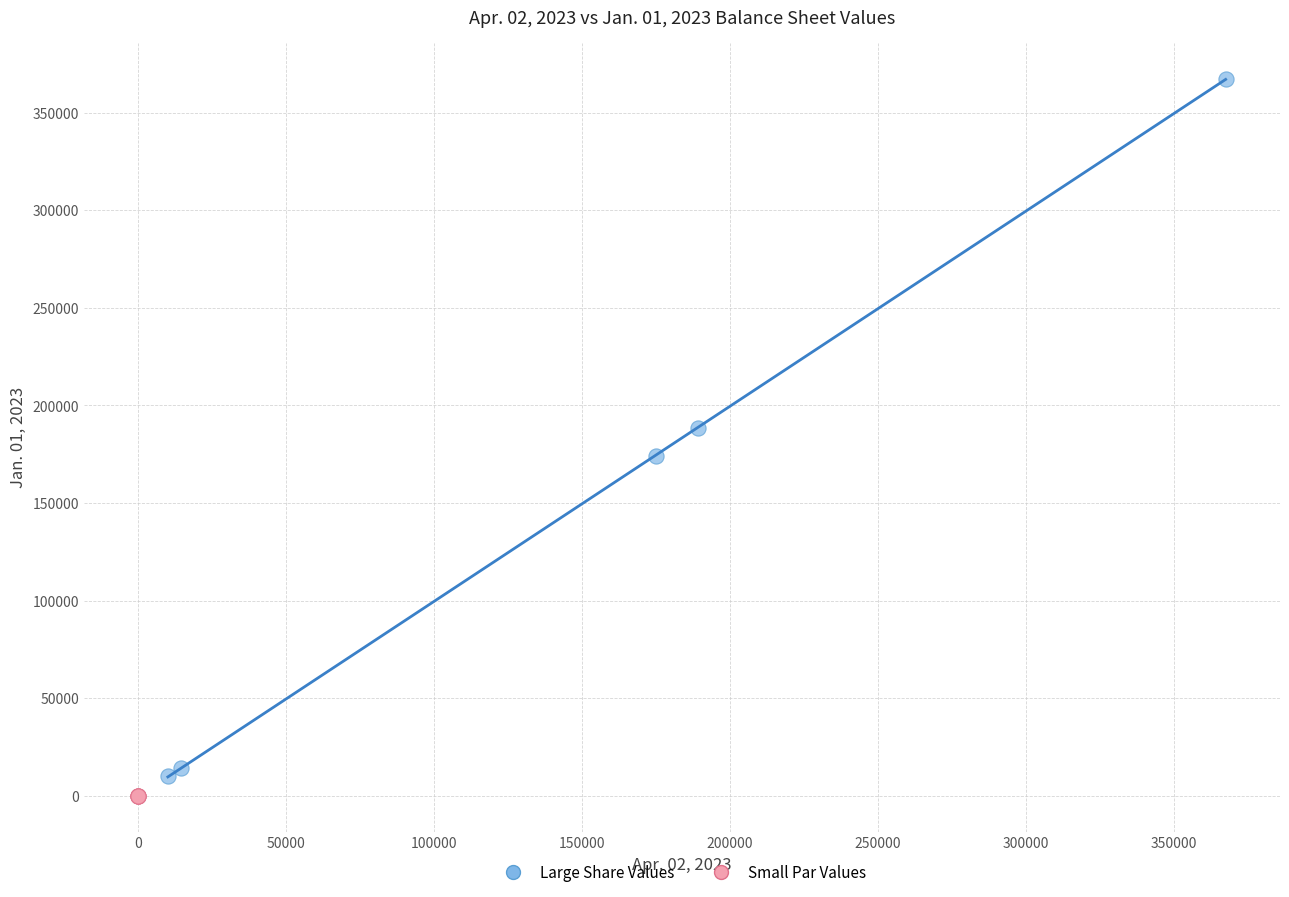

Which series has the largest Y range (max minus min)?

Large Share Values